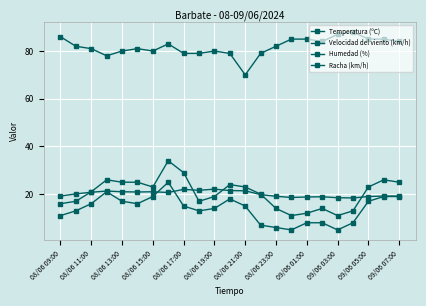

How many categories are shown in the chart?

23